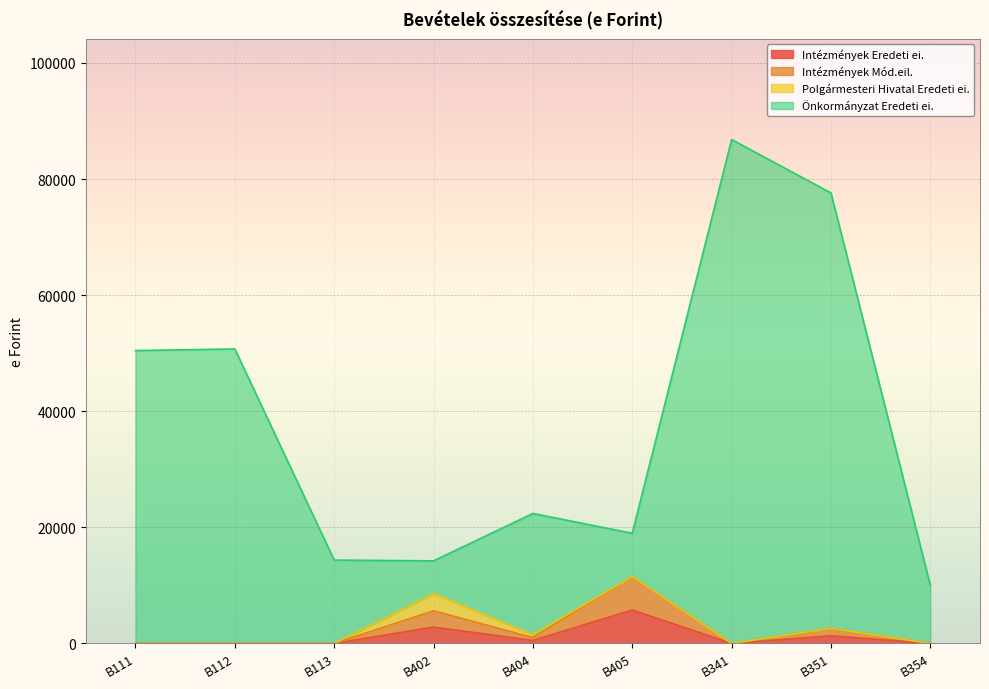

At which category does Intézmények Mód.eil. reach its first local valley?

B404